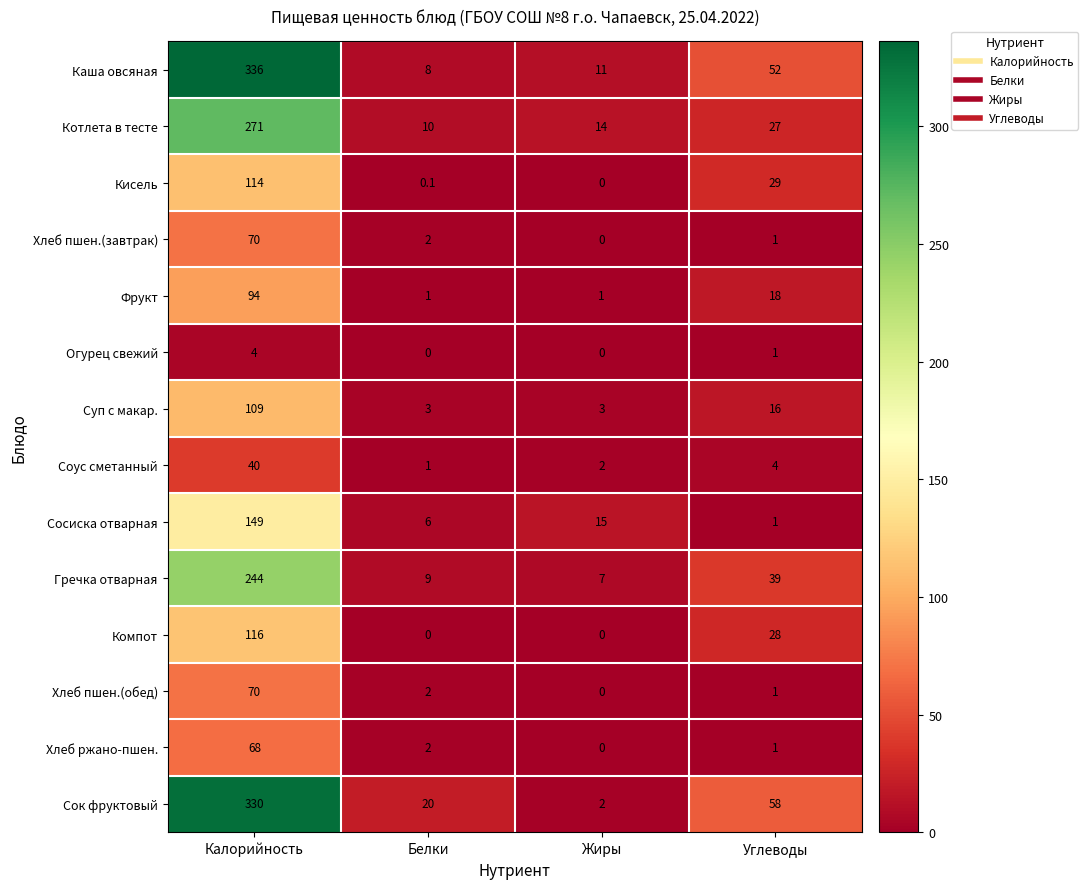

At which category is the sum across all series the highest?

Калорийность